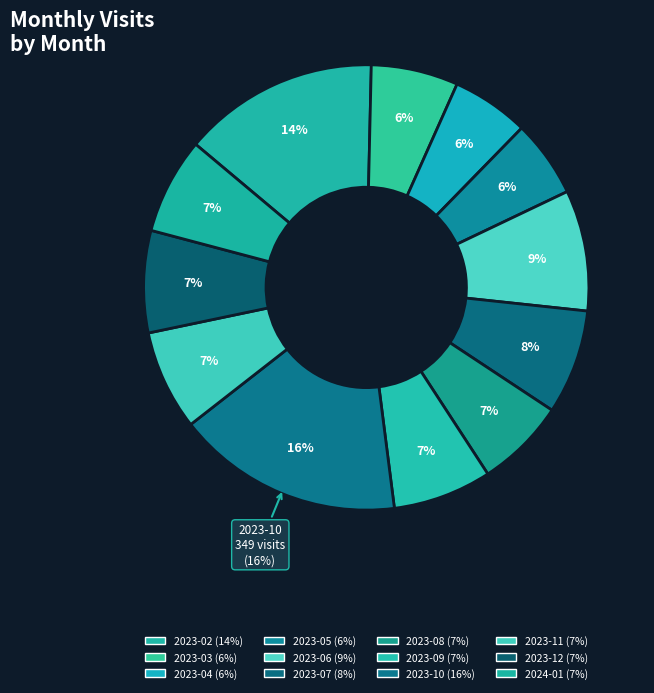

Which has a higher value, 2023-03 or 2023-09?

2023-09